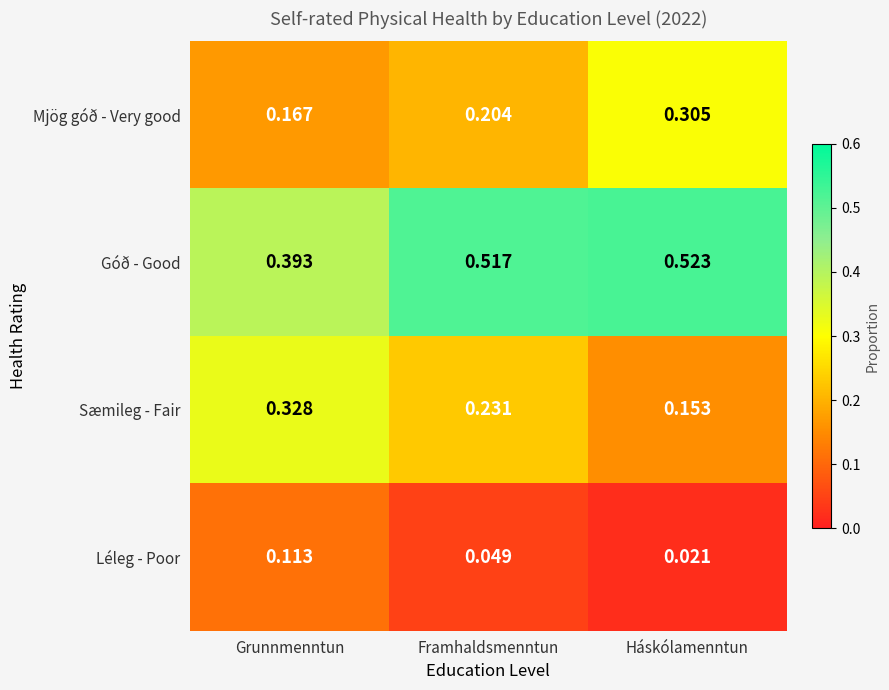

At which category is the sum across all series the highest?

Háskólamenntun